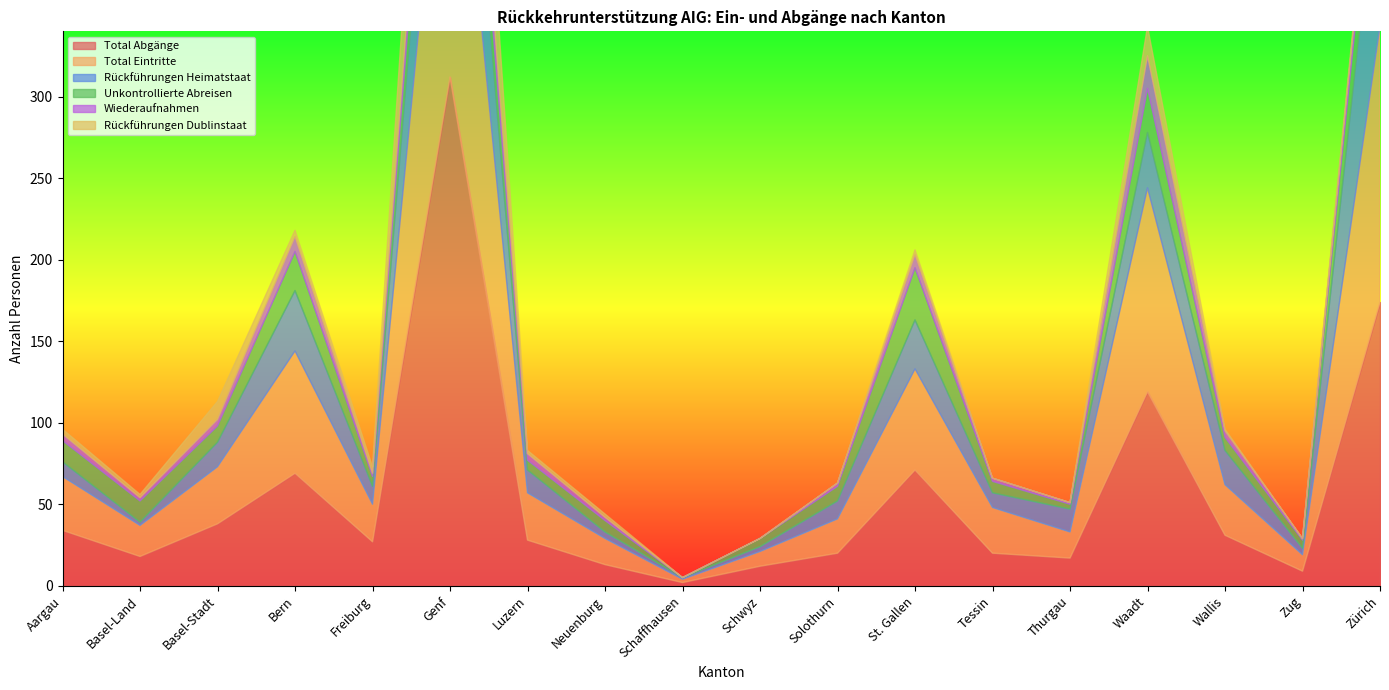

What is the label of the 13th point from the left?

Tessin